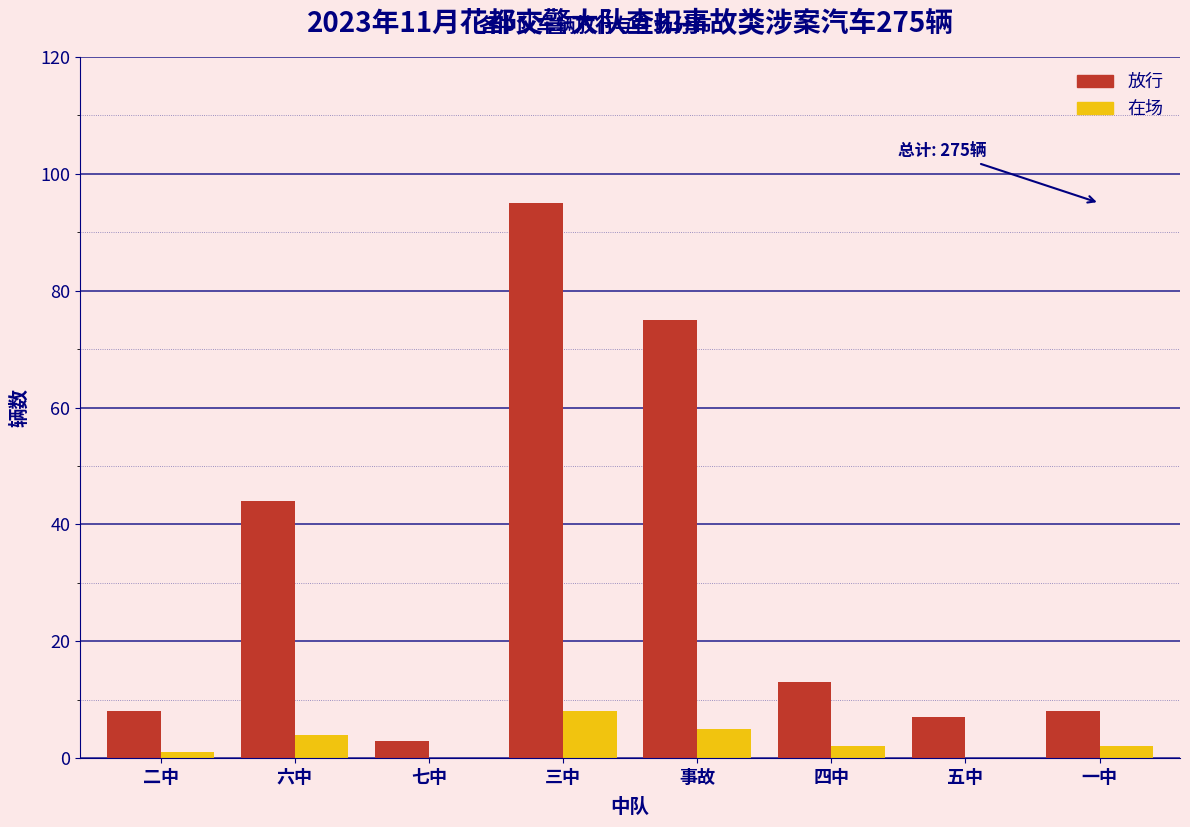

Reading left to right, extract all data points from this chart.

放行: 二中=8	六中=44	七中=3	三中=95	事故=75	四中=13	五中=7	一中=8
在场: 二中=1	六中=4	七中=0	三中=8	事故=5	四中=2	五中=0	一中=2